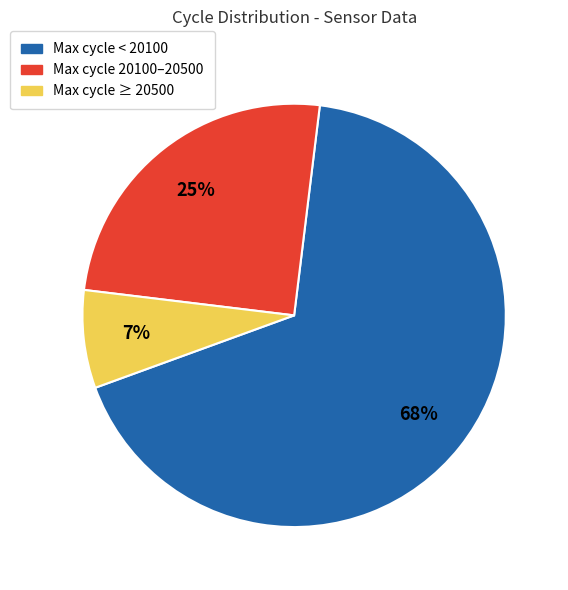

Which has a higher value, Max cycle < 20100 or Max cycle 20100–20500?

Max cycle < 20100